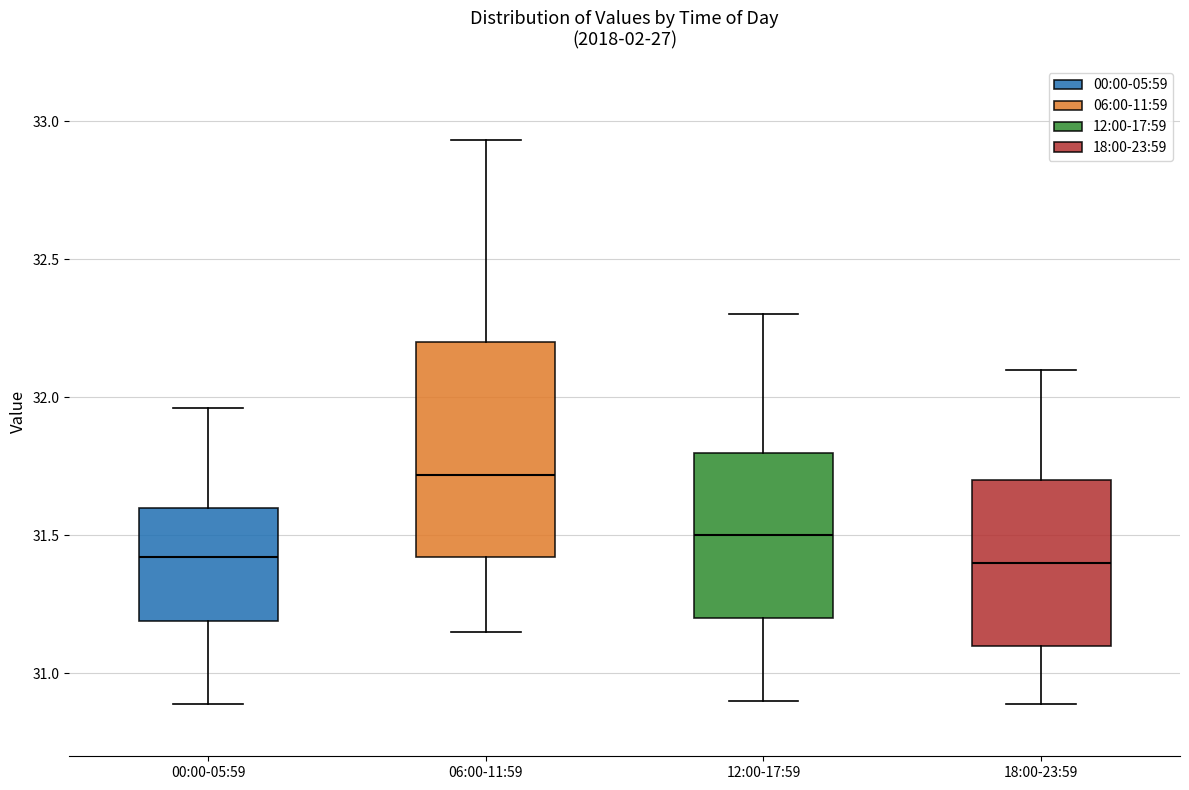

Reading left to right, read every box against the y-axis: the position of its median line, the range the box covers, and the ends of its whiskers. The values are not printed on the chart, so give them approximately, as read against the axis.

00:00-05:59: median 31.40, box 31.20 to 31.60, whiskers 30.90 to 31.95
06:00-11:59: median 31.70, box 31.40 to 32.20, whiskers 31.15 to 32.95
12:00-17:59: median 31.50, box 31.20 to 31.80, whiskers 30.90 to 32.30
18:00-23:59: median 31.40, box 31.10 to 31.70, whiskers 30.90 to 32.10